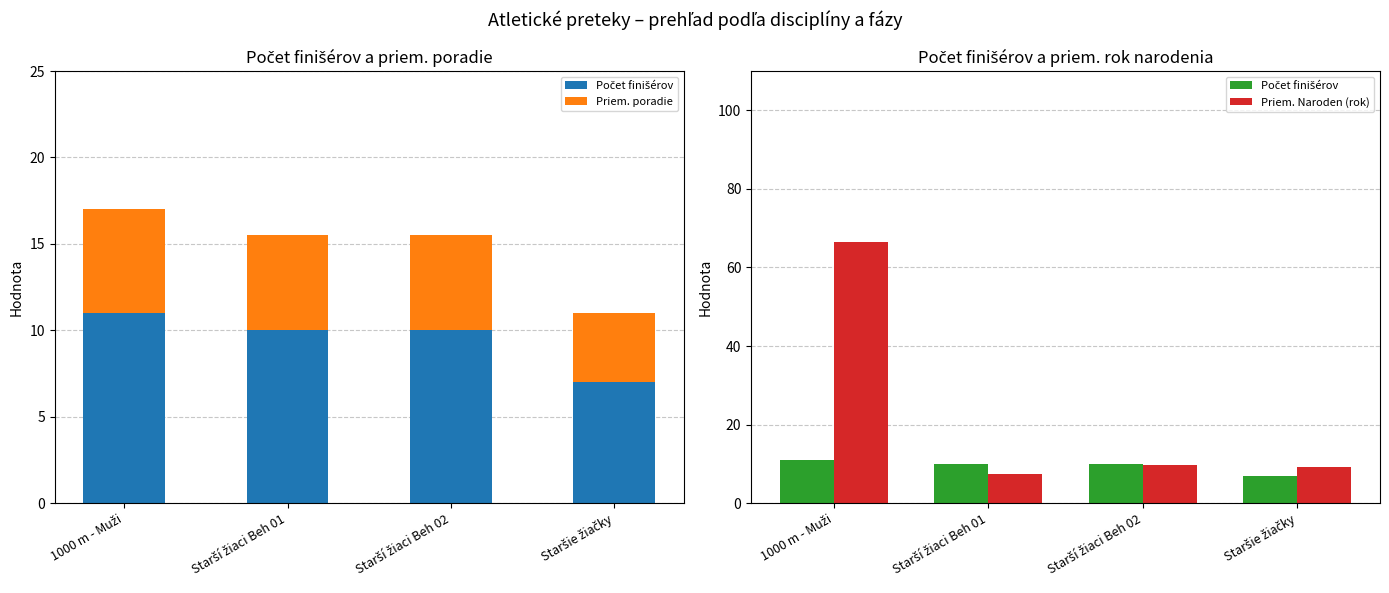

At how many categories does at least one series exceed 50?

1